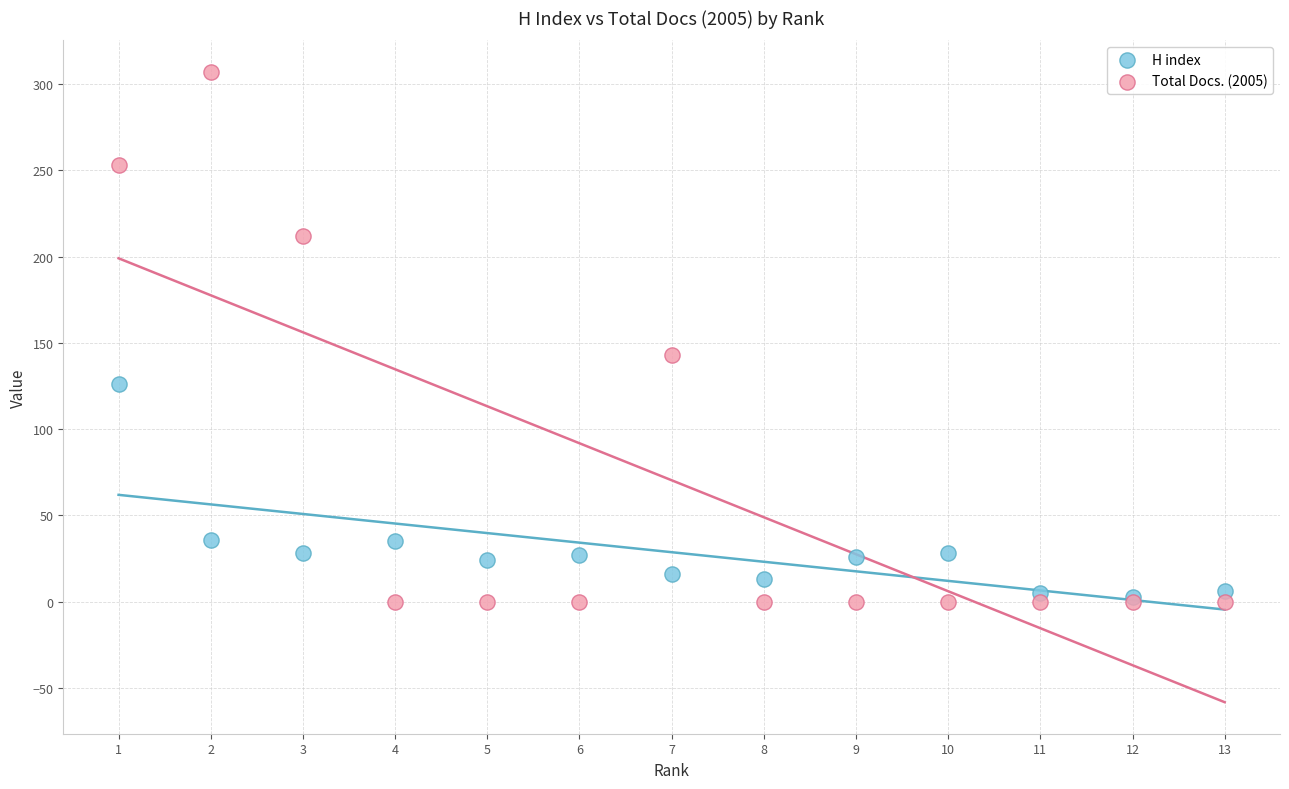

Across all series, what Y value is closest to 153?

143